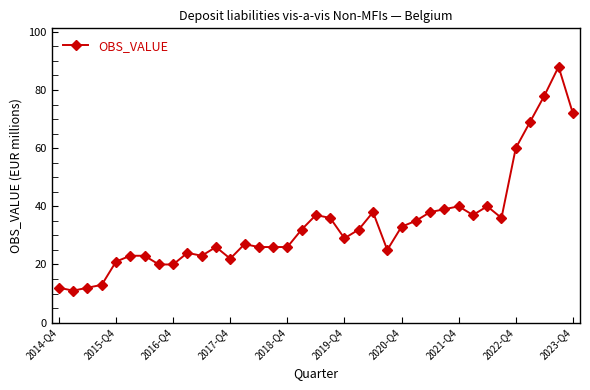

What is the smallest value displayed?

11